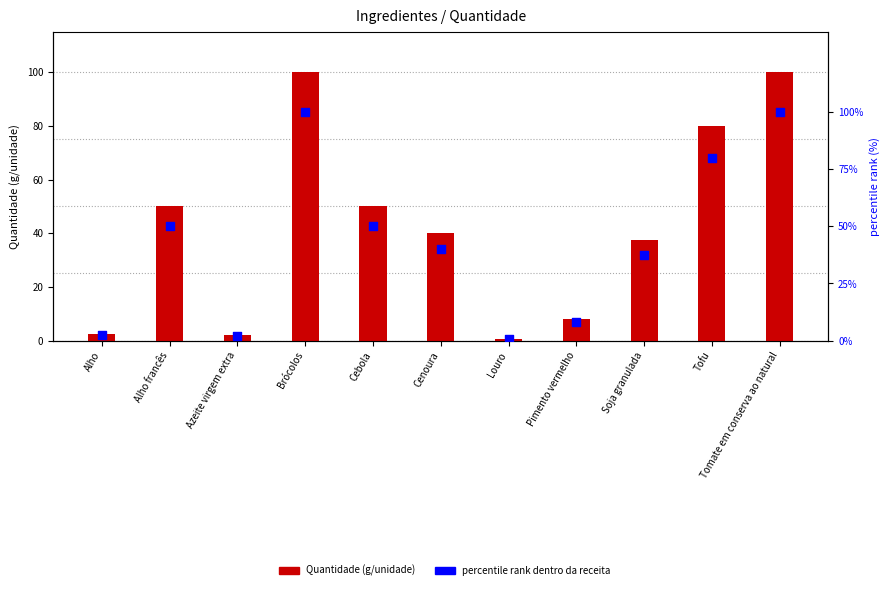

Which series reaches the maximum Y coordinate?

Quantidade (g/unidade)